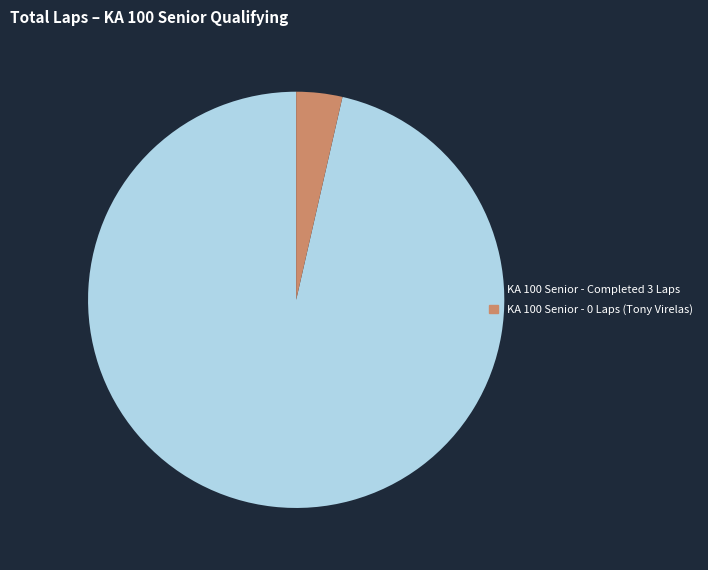

Is there any slice that represents more than half of the pie?

Yes